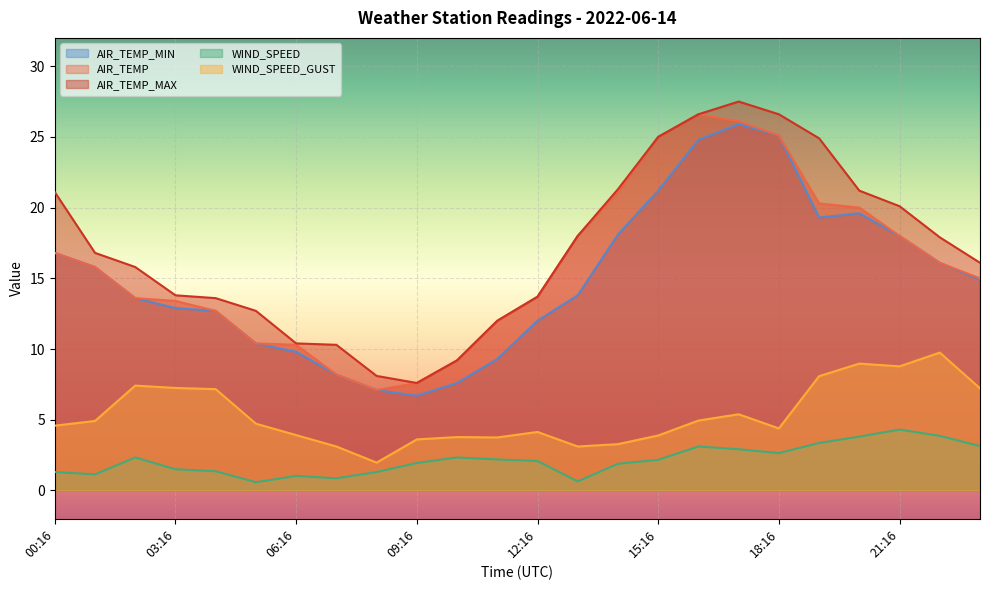

Which series changed the most between 20:16 and 22:16?

AIR_TEMP